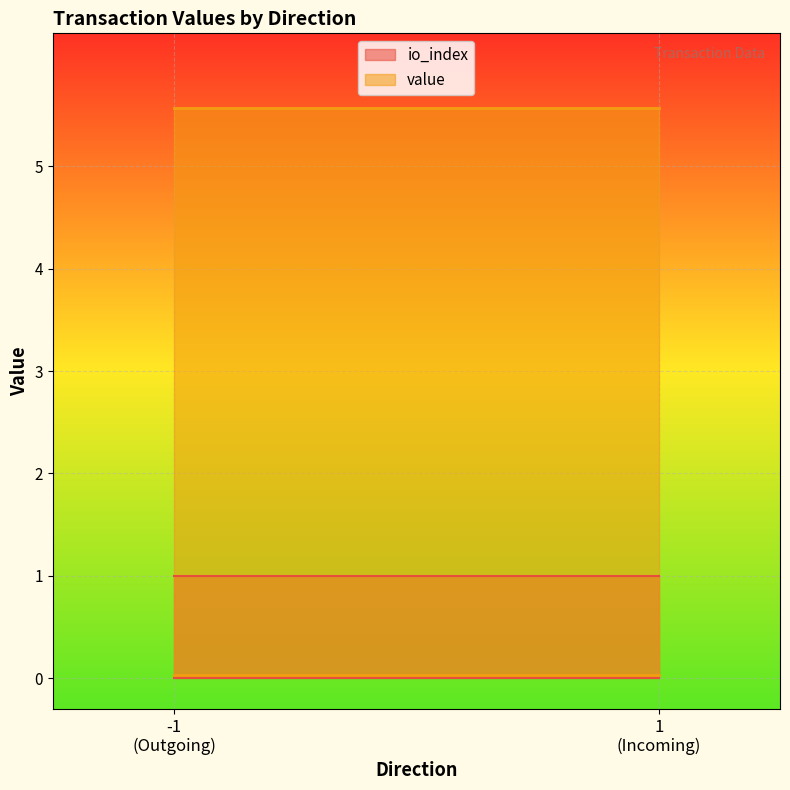

What is the sum of all io_index values?

2.0